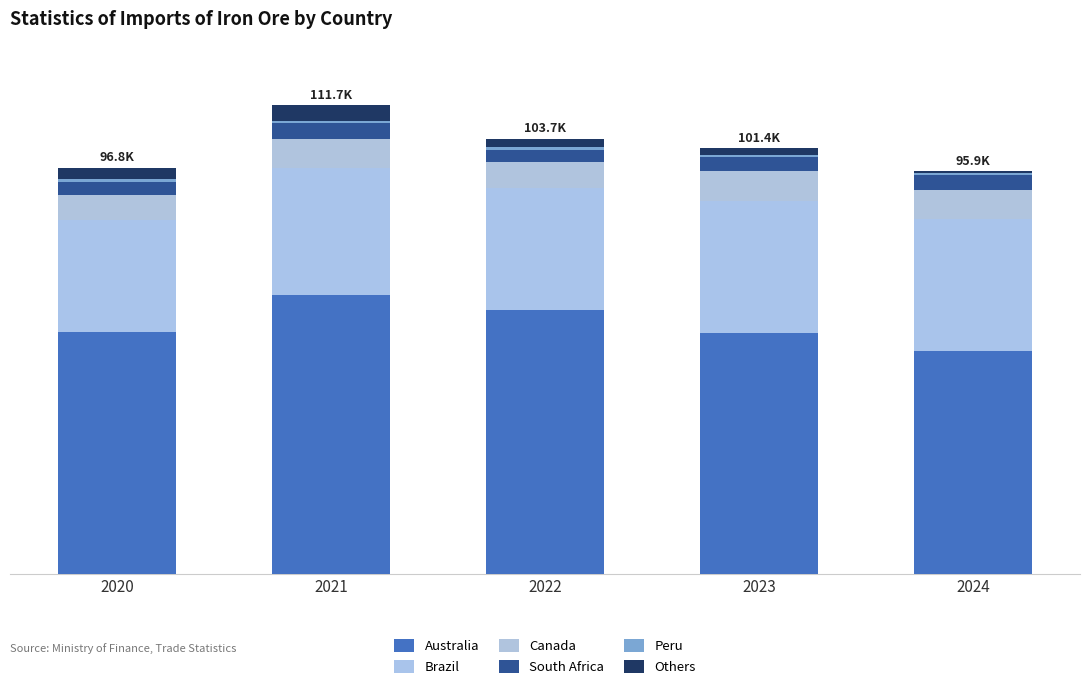

Does the chart contain stacked bars?

Yes